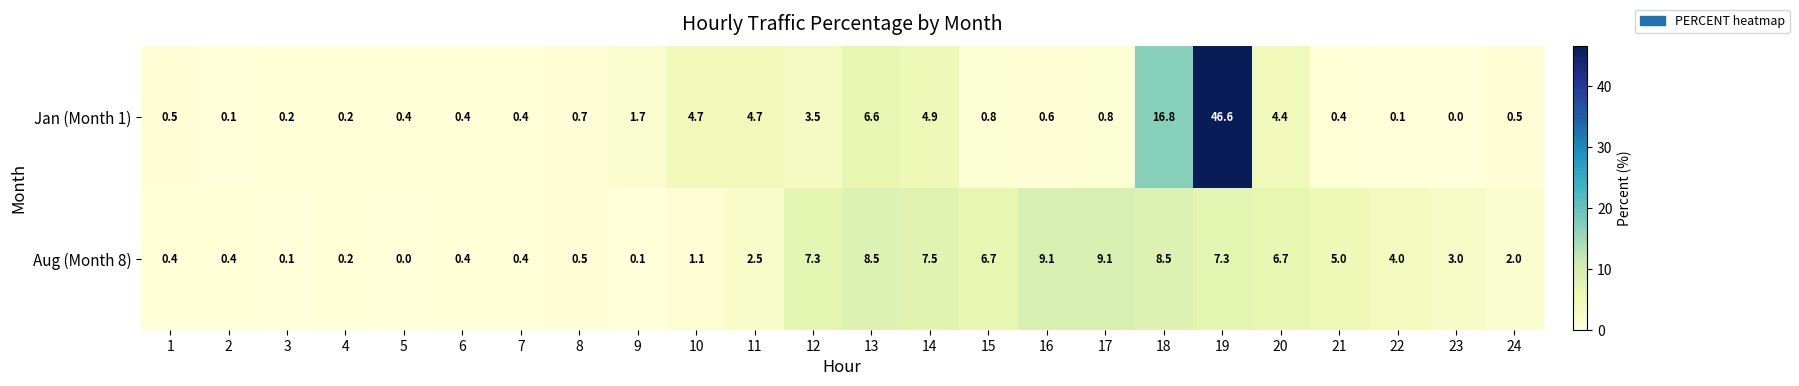

Is the value of Aug (Month 8) at 10 greater than the value of Jan (Month 1) at 10?

No